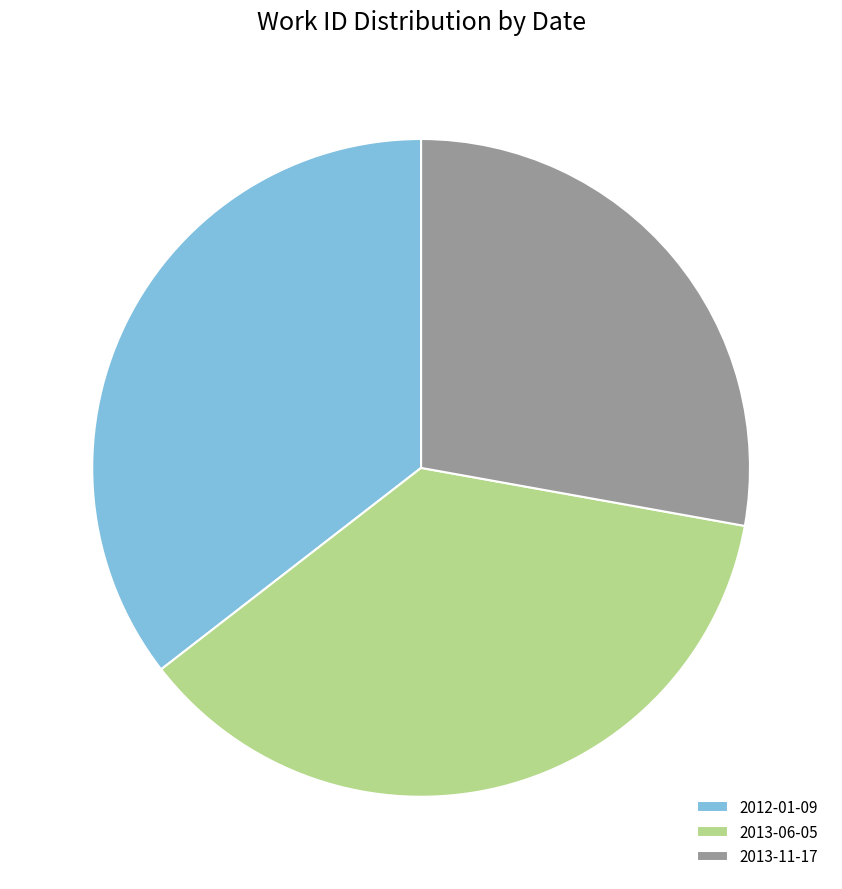

True or false: 2012-01-09 accounts for 49% of the total.

False